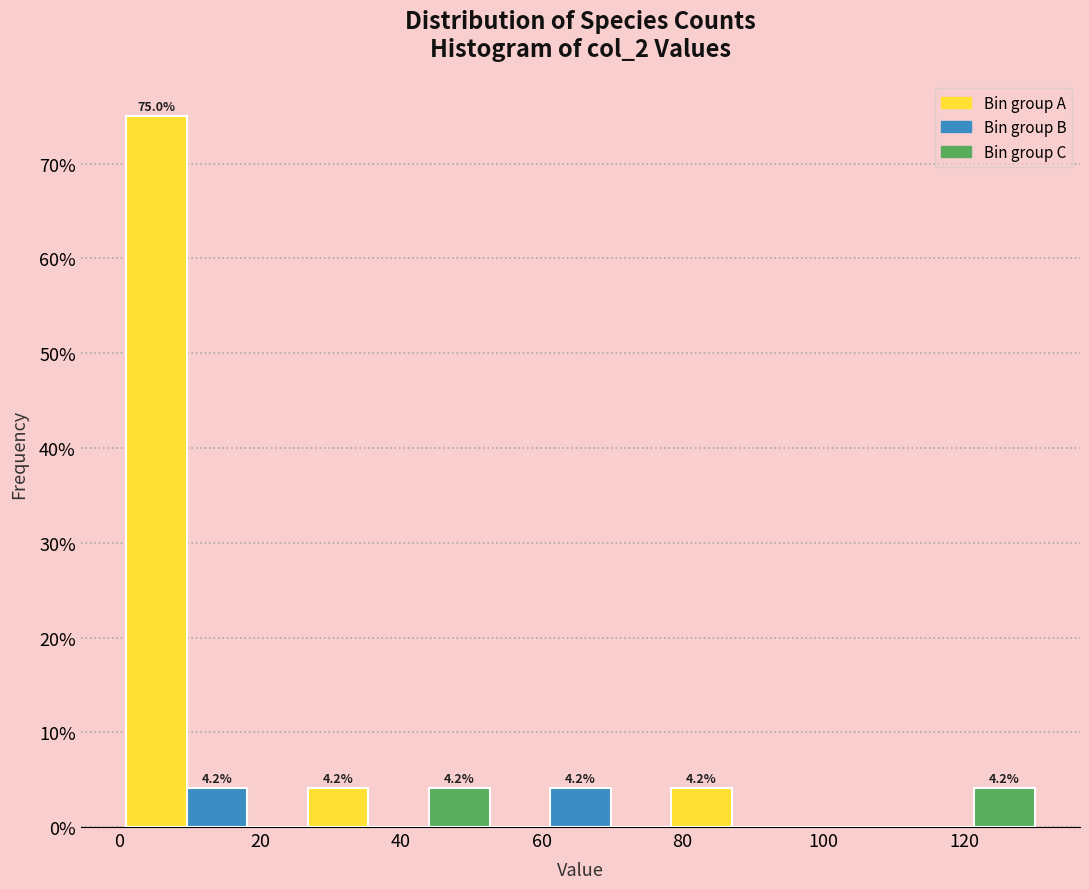

Which range on the x-axis has the tallest bar?

1.0 to 9.6